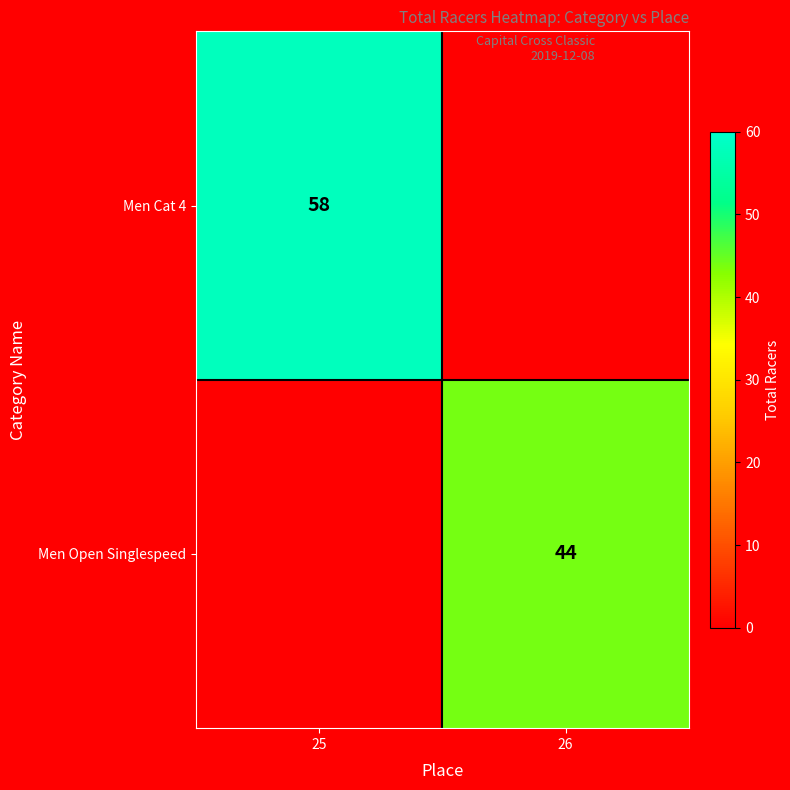

Is the value of Men Cat 4 at 25 greater than the value of Men Open Singlespeed at 26?

Yes